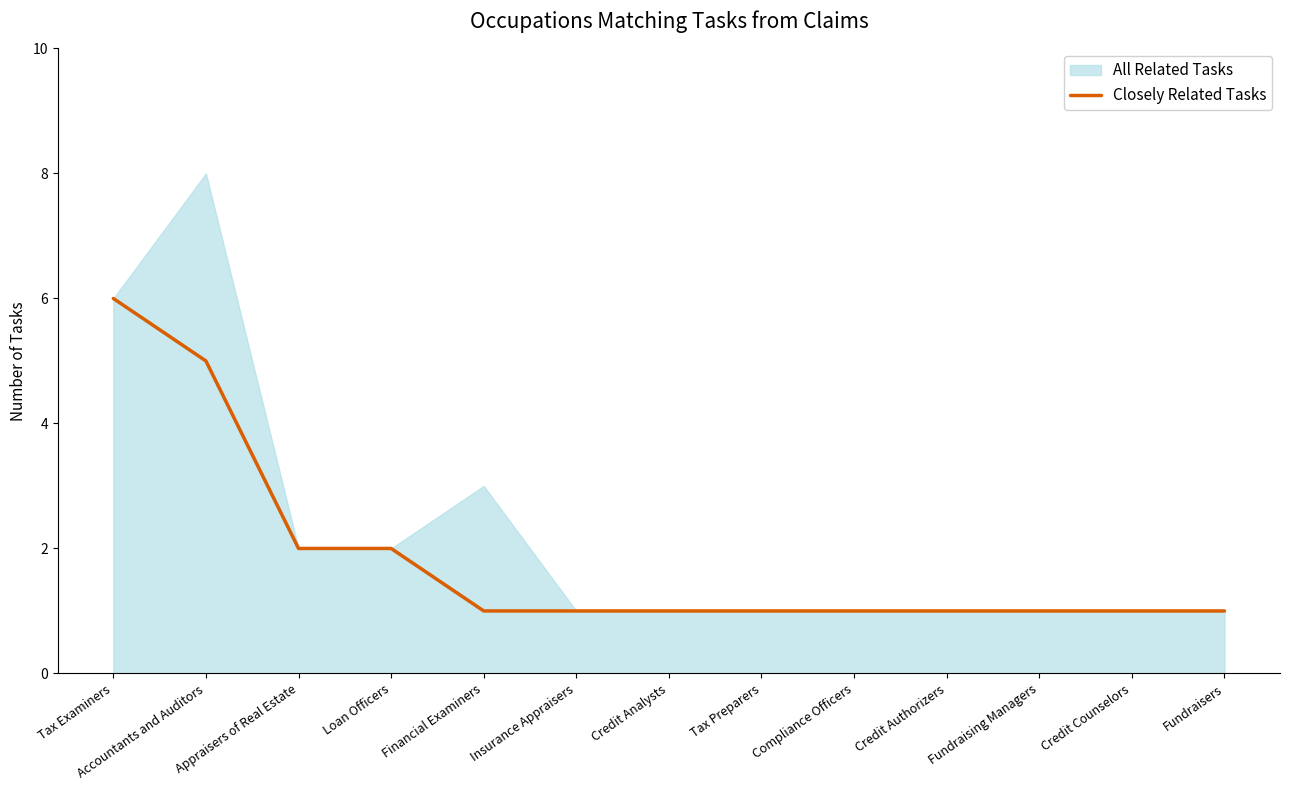

Reading left to right, list all the values displayed in this chart.

Tax Examiners=6	Accountants and Auditors=5	Appraisers of Real Estate=2	Loan Officers=2	Financial Examiners=1	Insurance Appraisers=1	Credit Analysts=1	Tax Preparers=1	Compliance Officers=1	Credit Authorizers=1	Fundraising Managers=1	Credit Counselors=1	Fundraisers=1